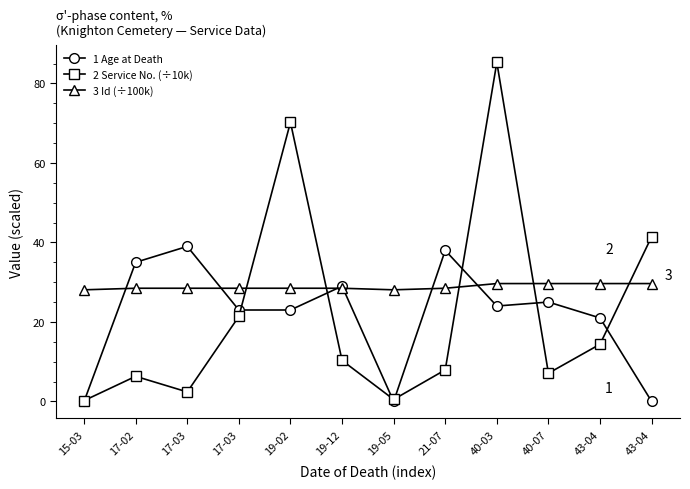

Reading left to right, list all the values displayed in this chart.

1 Age at Death: 15-03=0.0	17-02=35.0	17-03=39.0	17-03=23.0	19-02=23.0	19-12=29.0	19-05=0.0	21-07=38.0	40-03=24.0	40-07=25.0	43-04=21.0	43-04=0.0
2 Service No. (÷10k): 15-03=0.2	17-02=6.3	17-03=2.4	17-03=21.4	19-02=70.2	19-12=10.3	19-05=0.5	21-07=7.9	40-03=85.3	40-07=7.1	43-04=14.4	43-04=41.4
3 Id (÷100k): 15-03=28.1	17-02=28.5	17-03=28.5	17-03=28.5	19-02=28.5	19-12=28.5	19-05=28.1	21-07=28.5	40-03=29.7	40-07=29.7	43-04=29.7	43-04=29.7